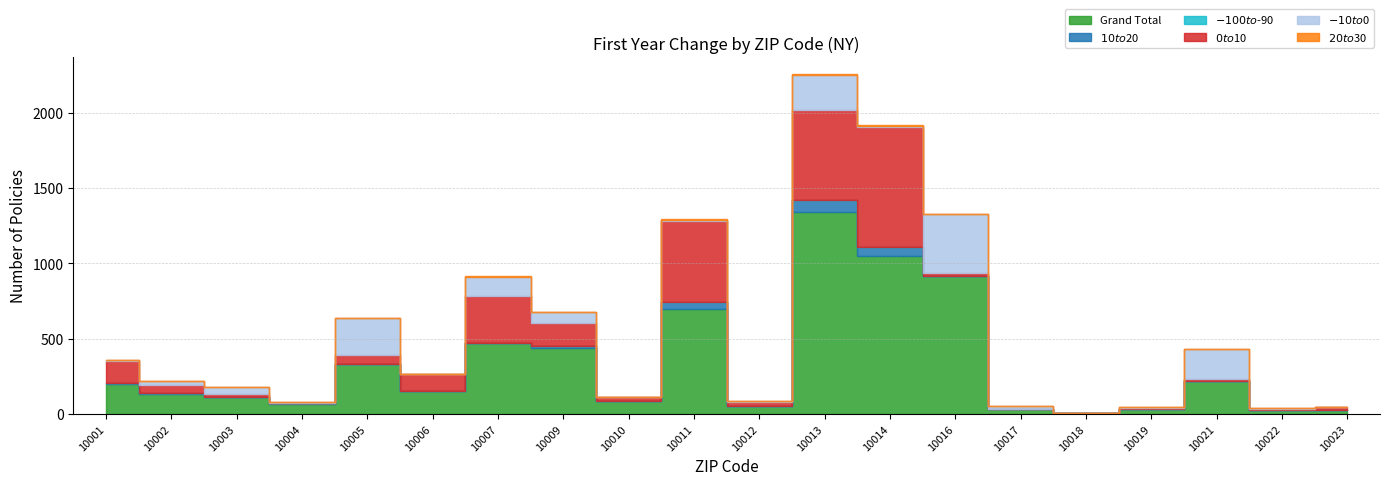

What is the value of the $-100 to $-90 point at the 12th from the left?

1